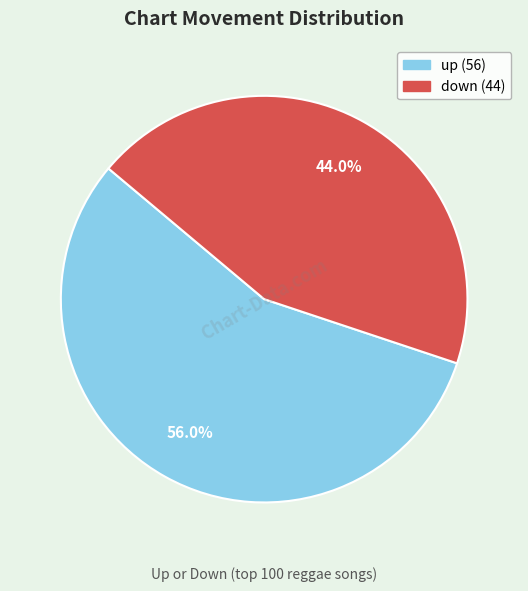

To the nearest percent, what portion does down represent?

44%